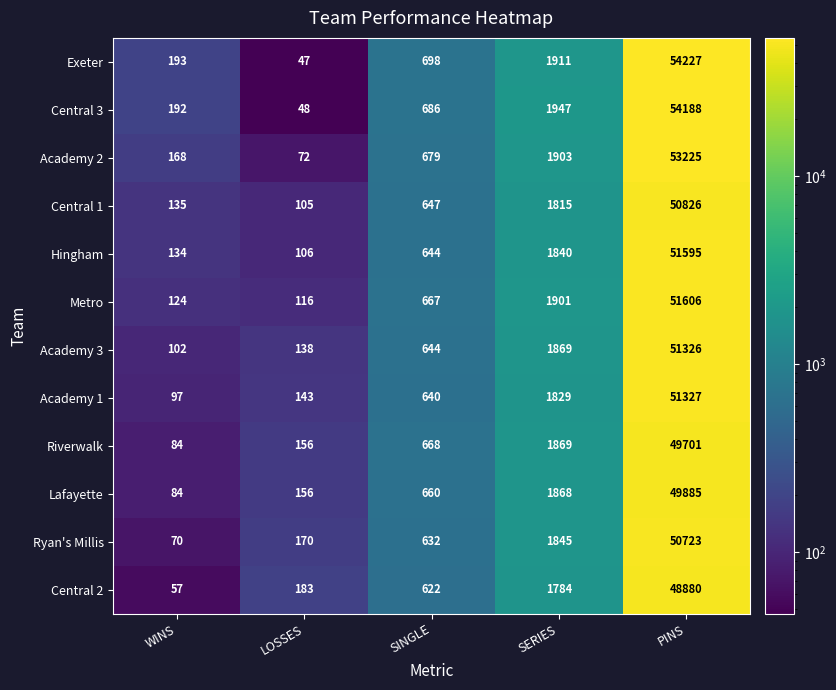

Is it true that Riverwalk equals 677 at SERIES?

False